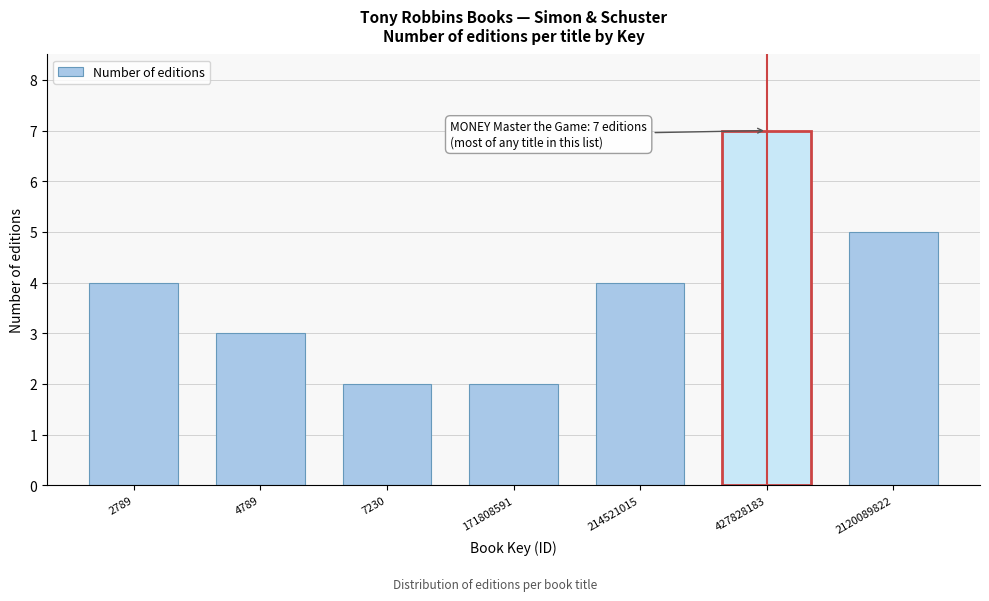

Reading left to right, what are all the values shown in this chart?

4	3	2	2	4	7	5